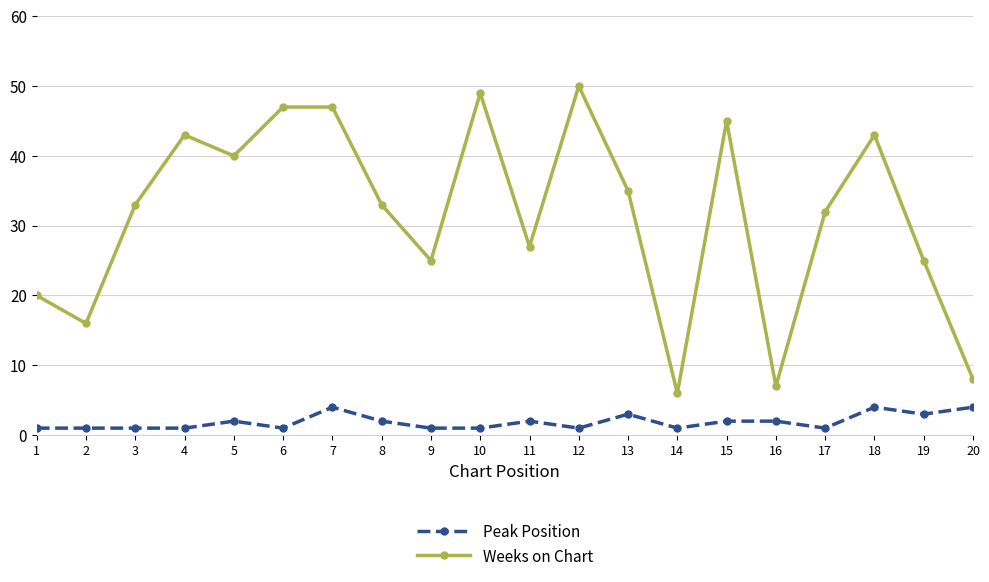

What is the value of the Weeks on Chart point at the 20th from the left?

8